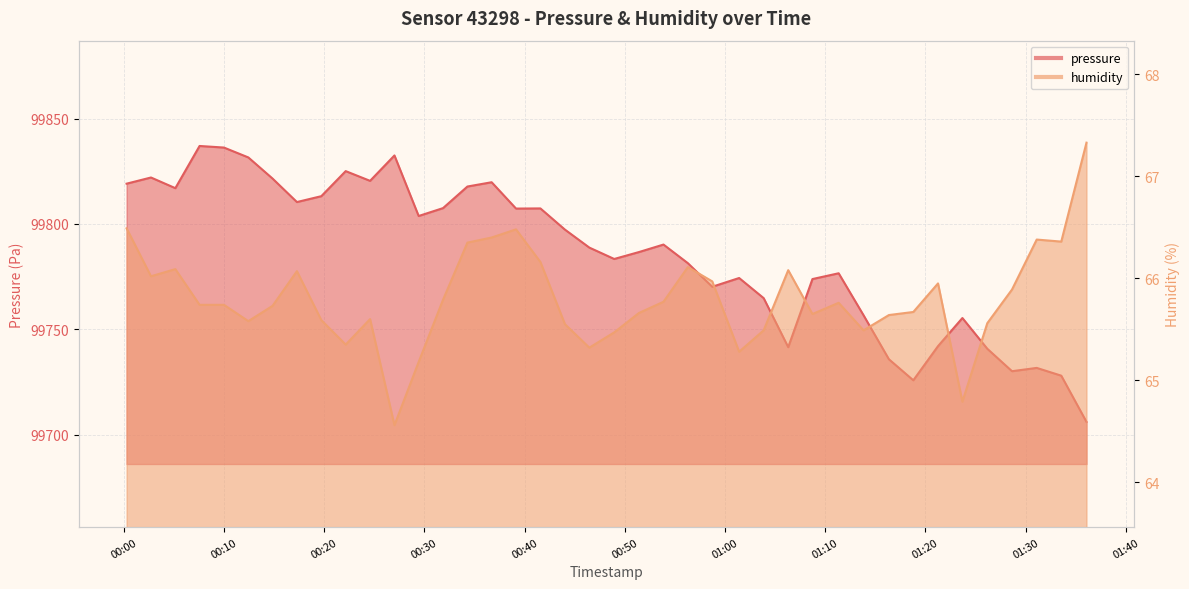

What is the difference between the maximum and minimum values in the humidity series?

2.8